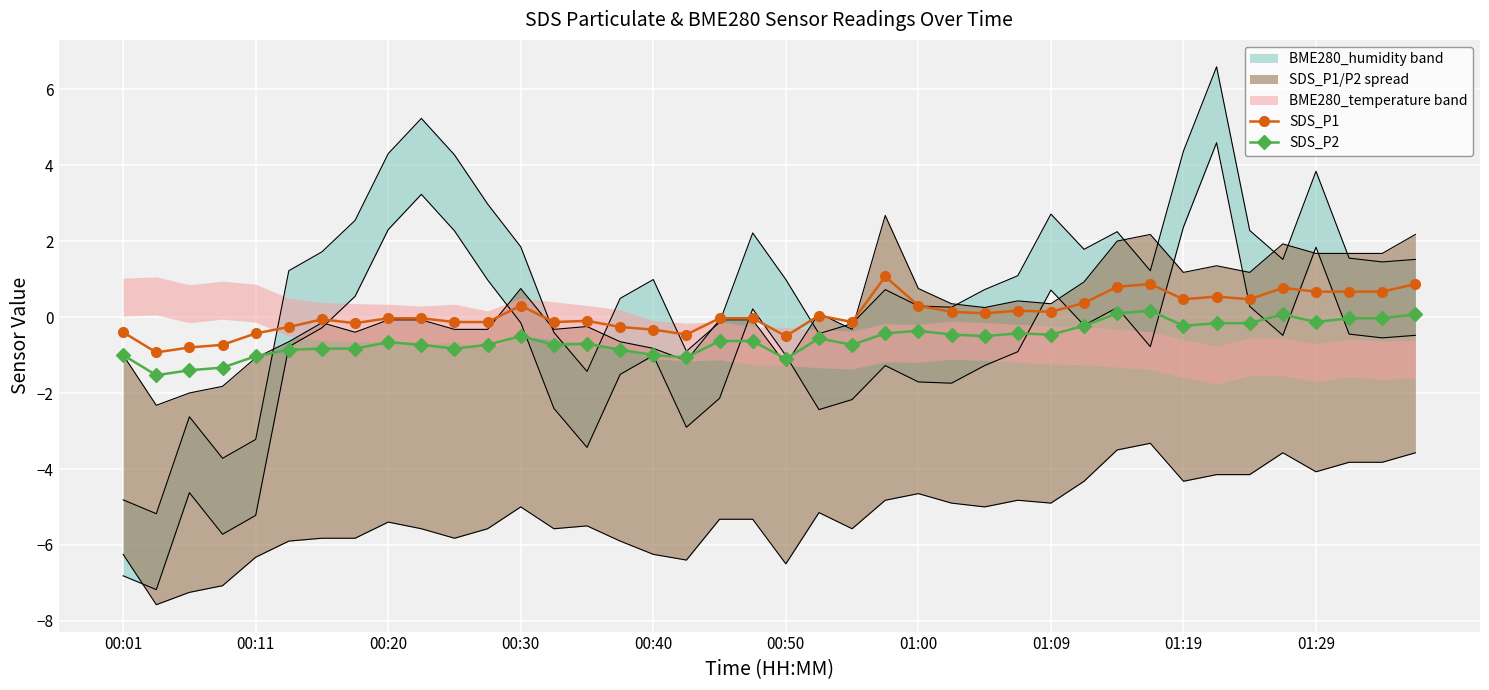

What is the minimum value for SDS_P2?

-1.5